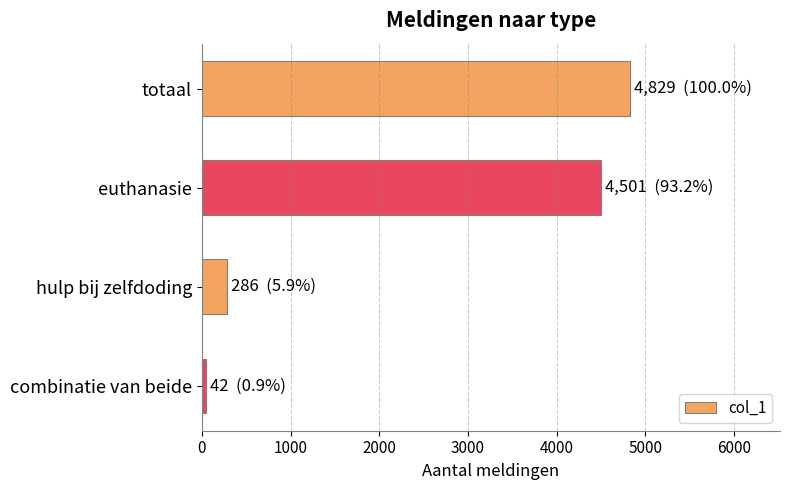

What is the label of the 2nd bar from the bottom?

hulp bij zelfdoding